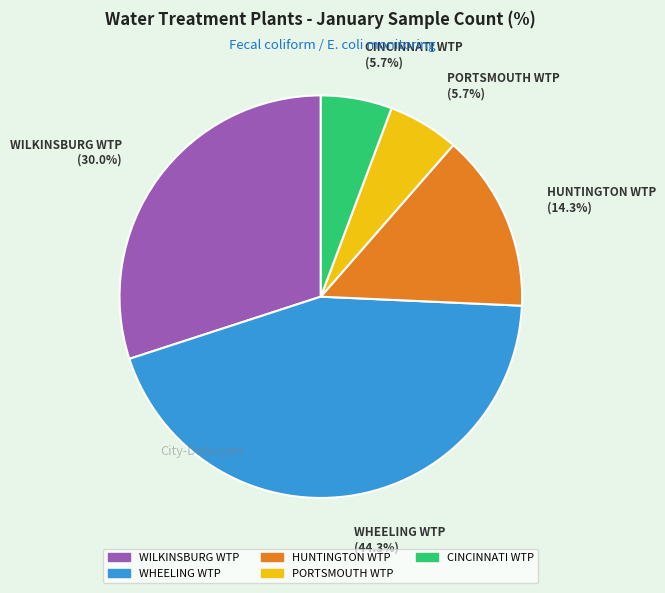

What percentage is the PORTSMOUTH WTP slice, to the nearest percent?

6%